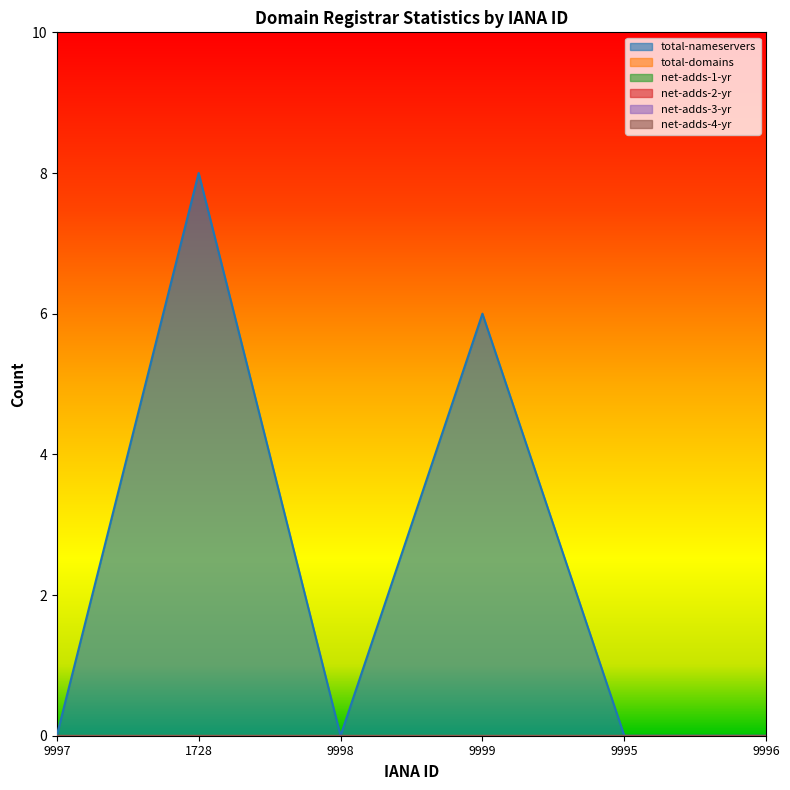

Which series has the largest total across all categories?

total-nameservers